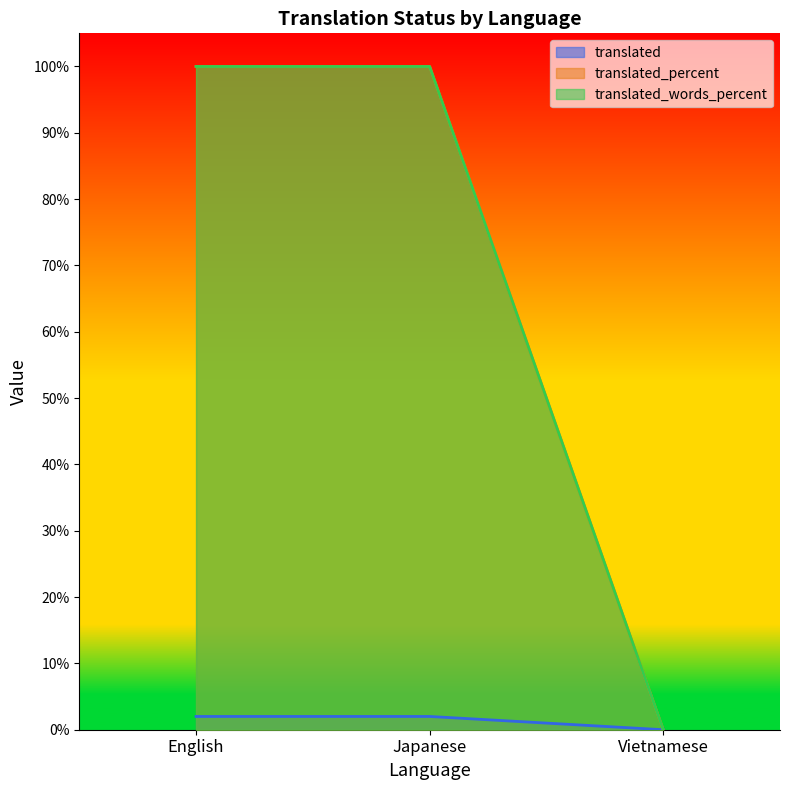

Which series has the largest total across all categories?

translated_percent